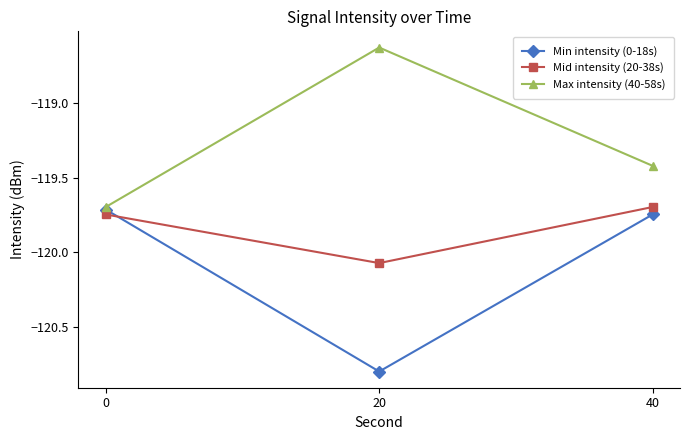

What is the difference between the Max intensity (40-58s) values at 40 and 20?

0.8